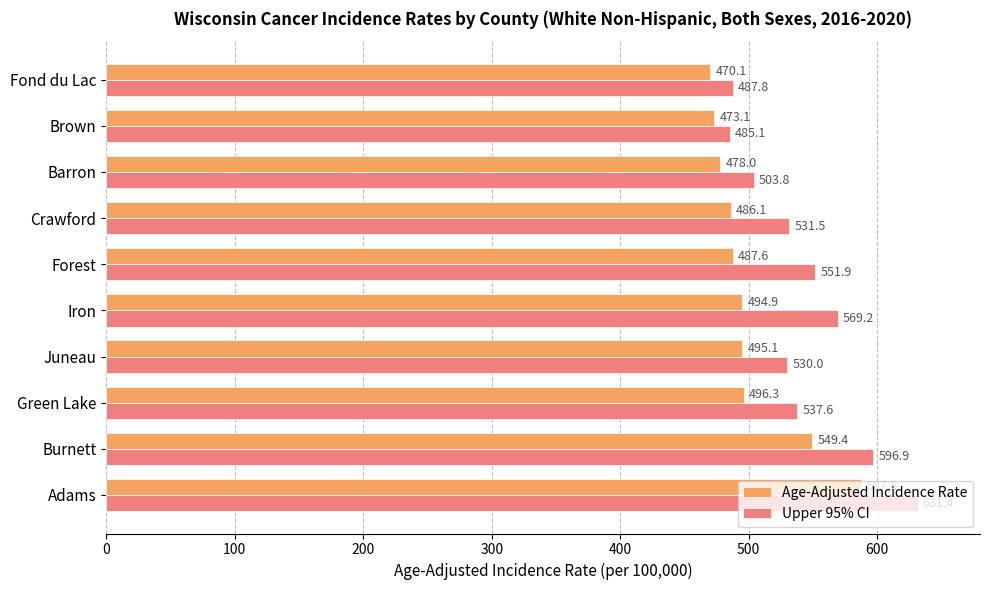

Is it true that Age-Adjusted Incidence Rate equals 736.8 at Crawford?

False